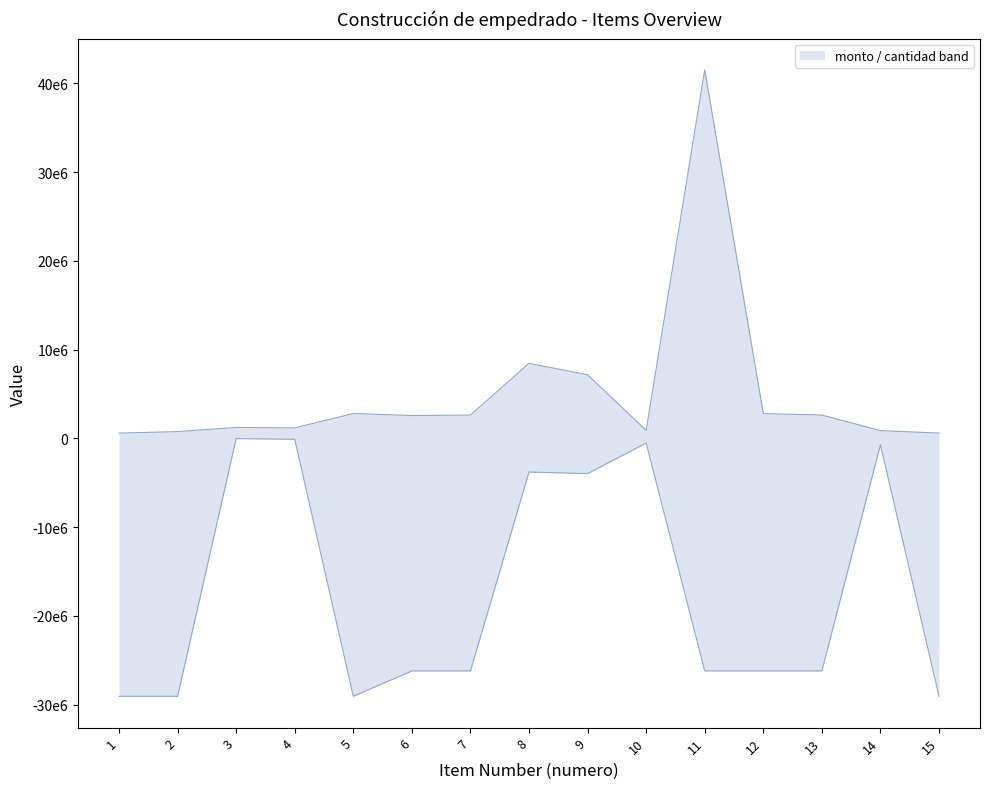

What is the sum of all monto values?

76669669.3